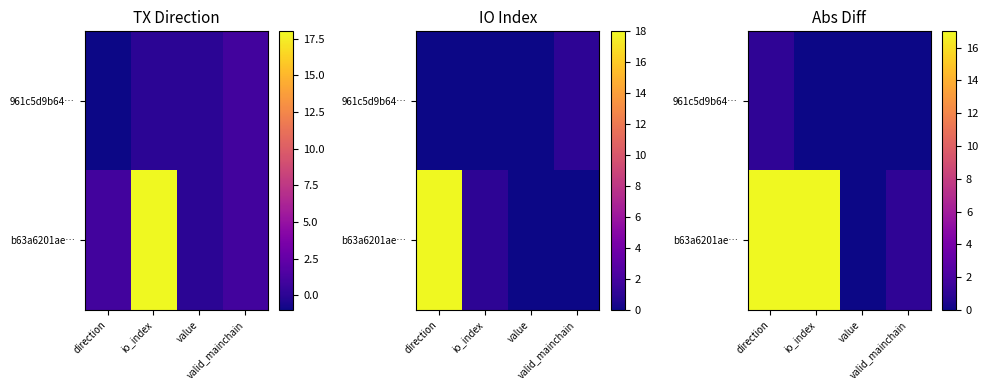

At io_index, list the series in order from largest to smallest.

b63a6201ae…, 961c5d9b64…